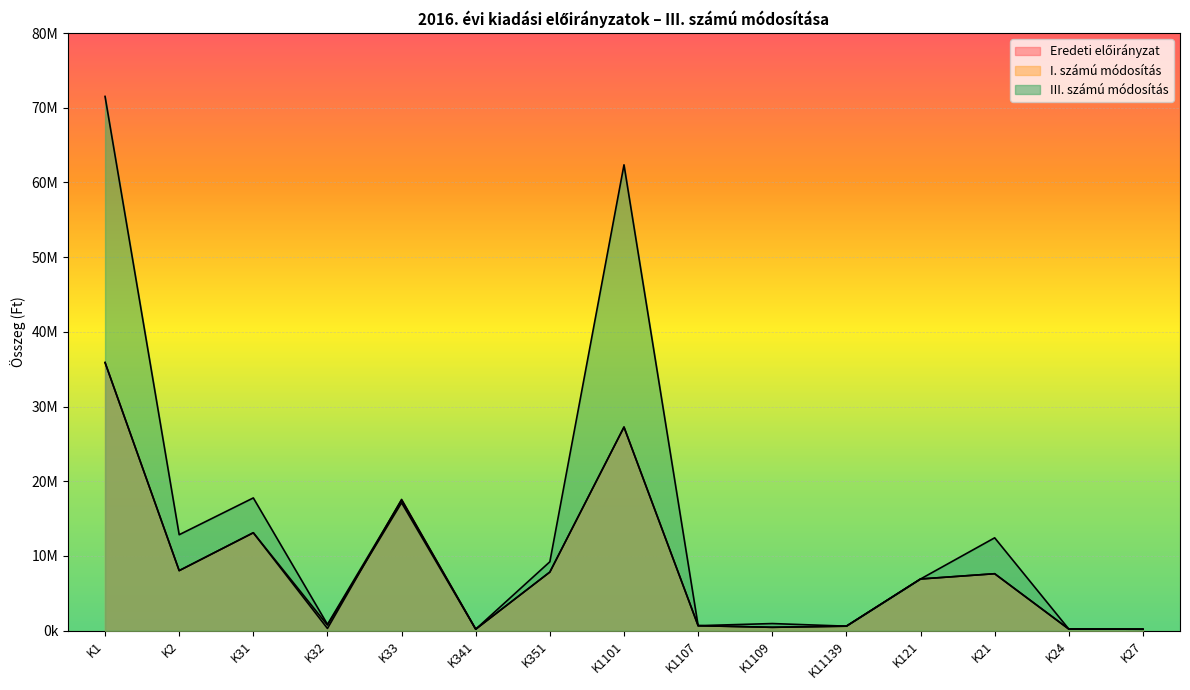

List the labels in order of III. számú módosítás value, largest first.

K1, K1101, K31, K33, K2, K21, K351, K121, K1109, K32, K1107, K11139, K24, K341, K27